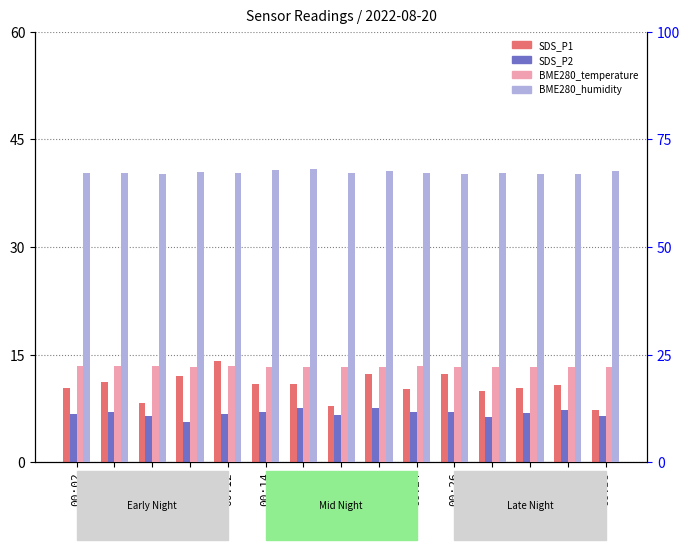

Is the value of BME280_humidity at 00:21 greater than the value of SDS_P2 at 00:07?

Yes